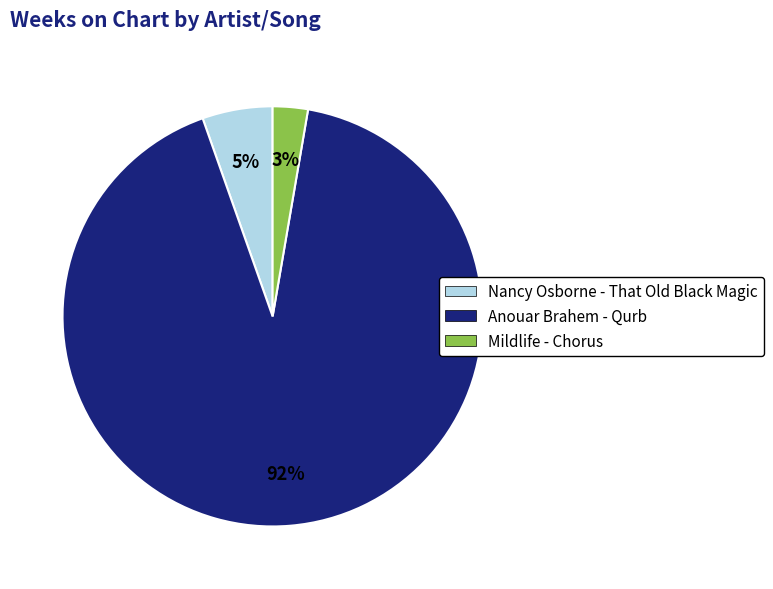

The Nancy Osborne - That Old Black Magic slice represents 5% of the pie. True or false?

True